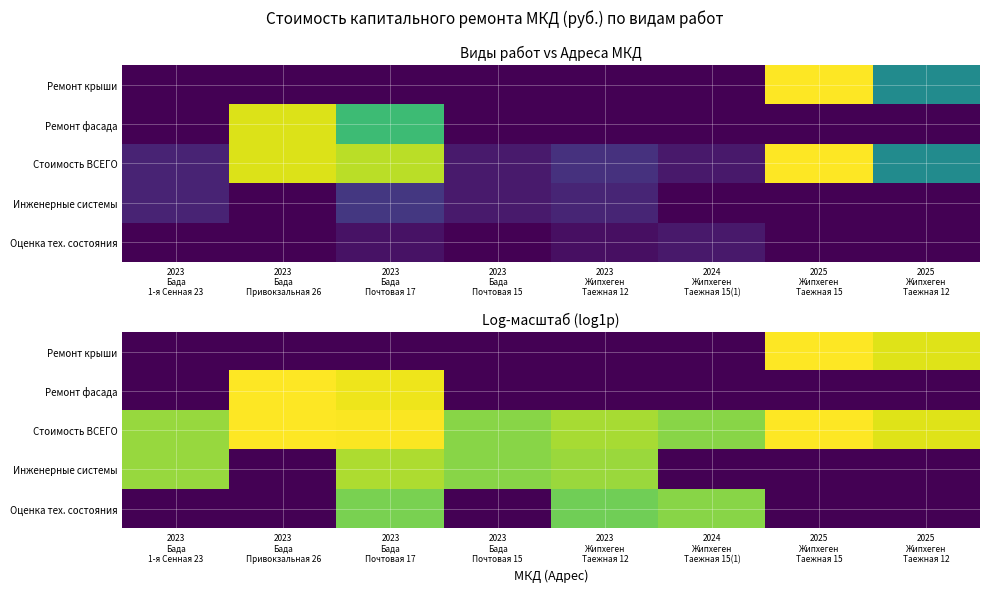

List the labels in order of Ремонт фасада value, largest first.

2023 Бада Привокзальная 26, 2023 Бада Почтовая 17, 2023 Бада 1-я Сенная 23, 2023 Бада Почтовая 15, 2023 Жипхеген Таежная 12, 2024 Жипхеген Таежная 15(1), 2025 Жипхеген Таежная 15, 2025 Жипхеген Таежная 12